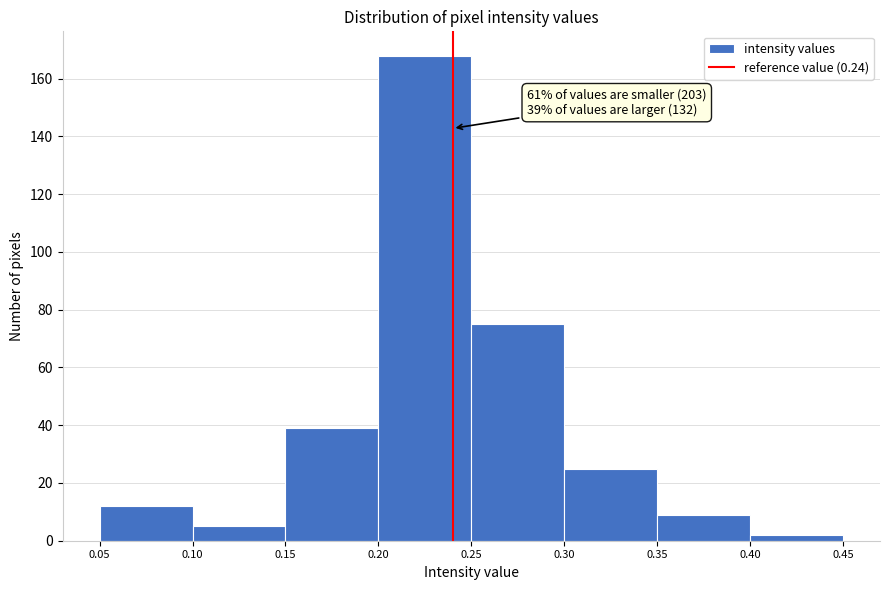

Over which range of the x-axis is the bar tallest?

0.20 to 0.25